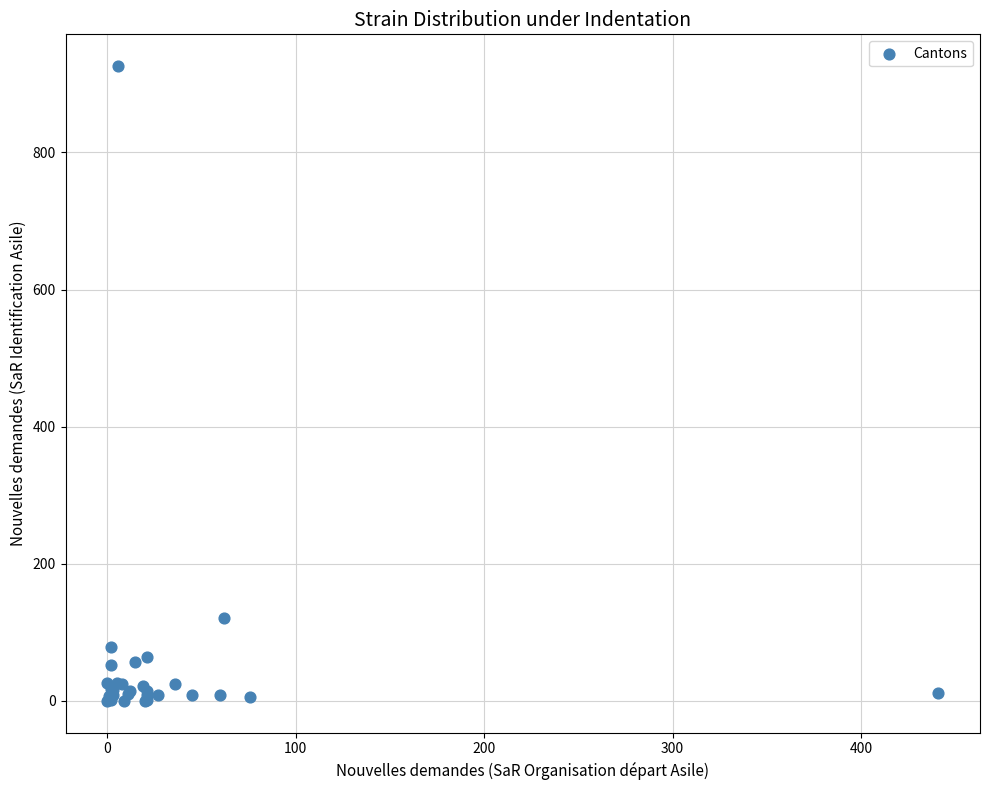

What Y value in the scatter plot is closest to 463?

121